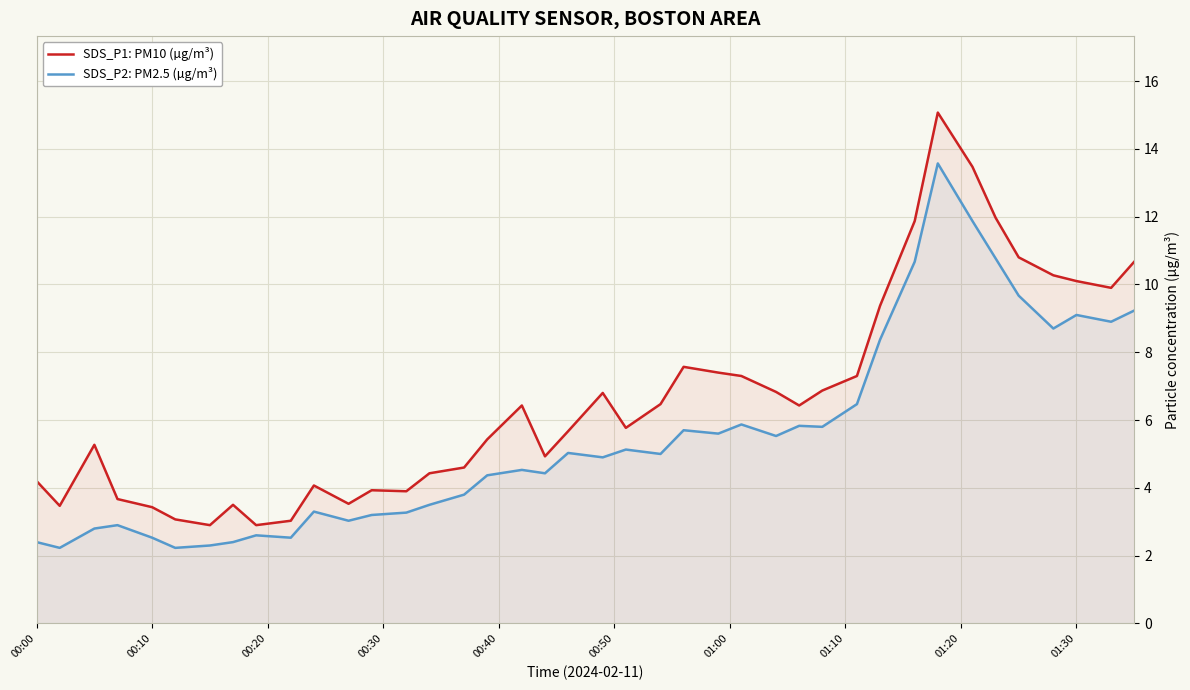

Rank the series by their maximum value, from lowest to highest.

SDS_P2: PM2.5 (µg/m³), SDS_P1: PM10 (µg/m³)